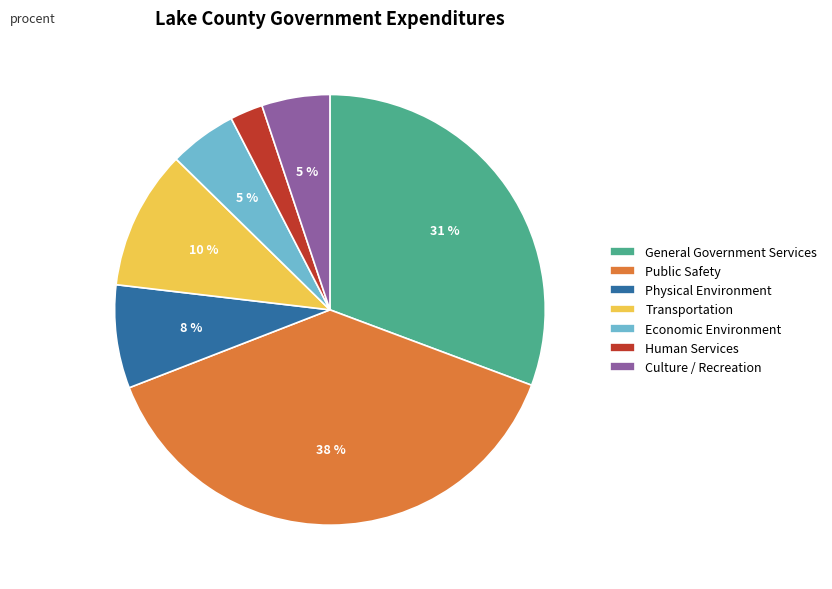

The Culture / Recreation slice represents 15% of the pie. True or false?

False